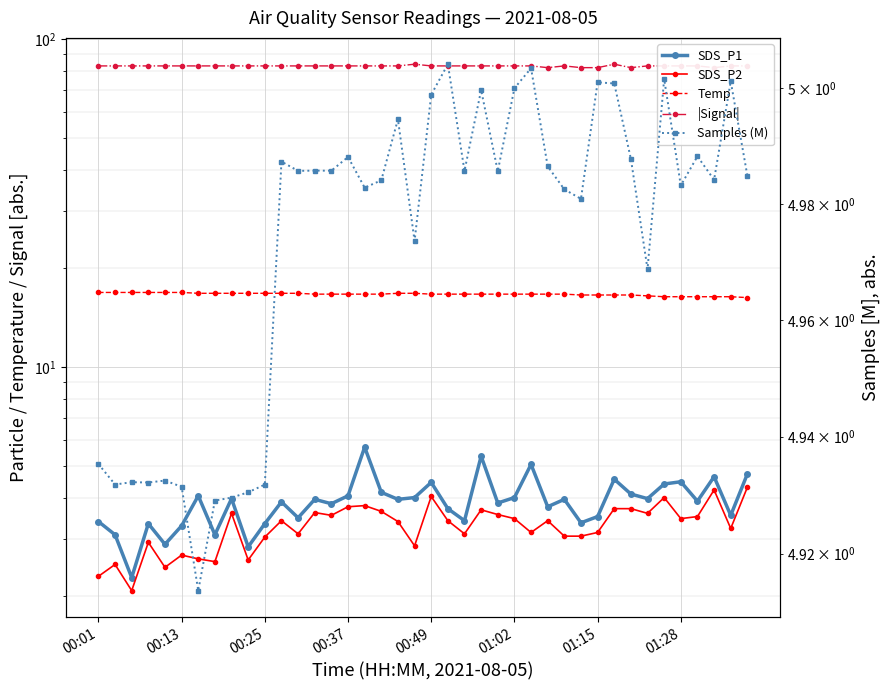

True or false: SDS_P1 and Temp intersect in this chart.

False